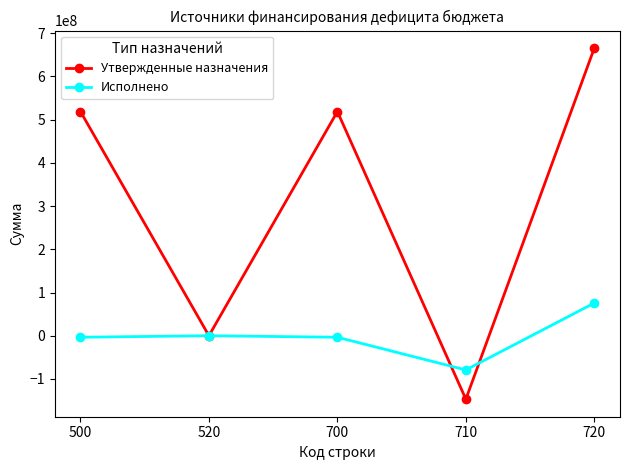

True or false: Утвержденные назначения and Исполнено cross at least once.

True